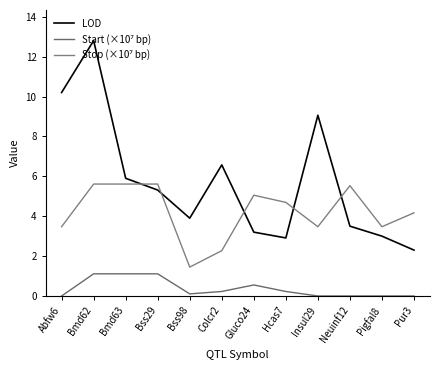

Which series has the largest total across all categories?

LOD